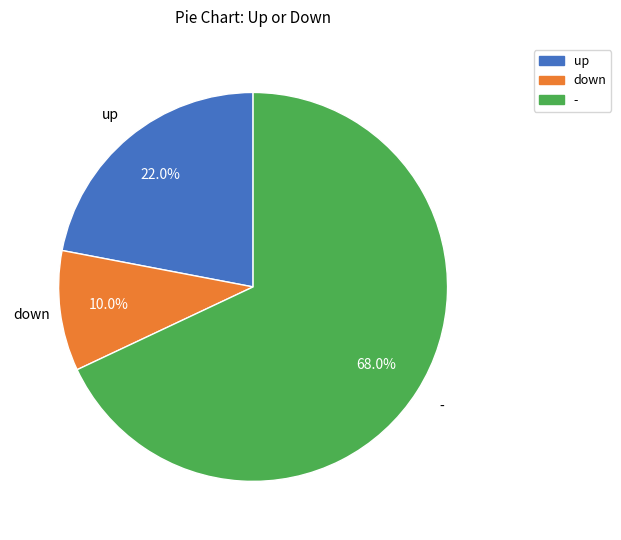

Which has a higher value, up or down?

up